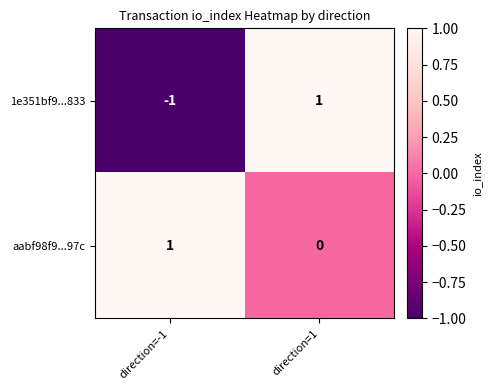

Which category has the lowest value across all series?

direction=-1